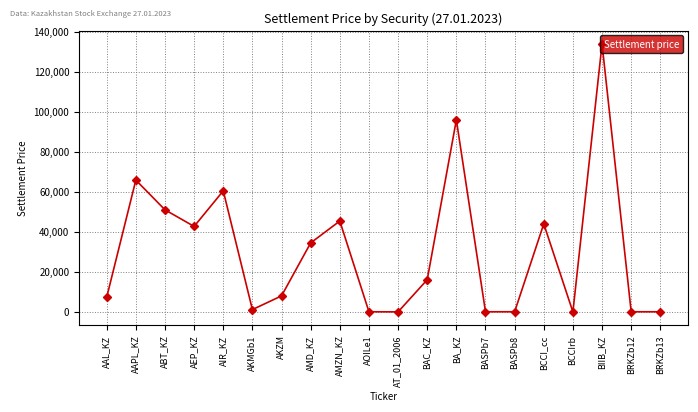

True or false: the data shows 8040.0 at AKZM.

True